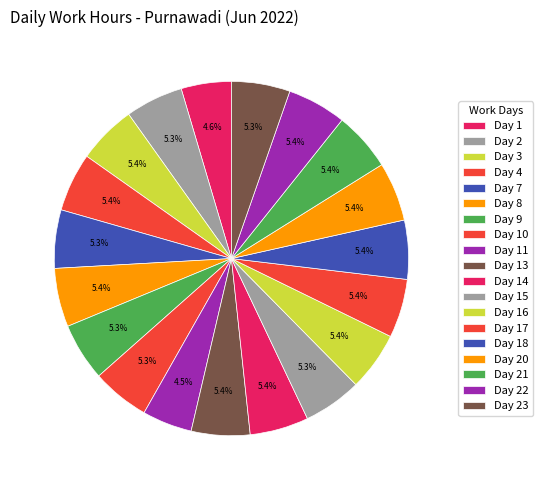

Is Day 23 the majority of the pie?

No